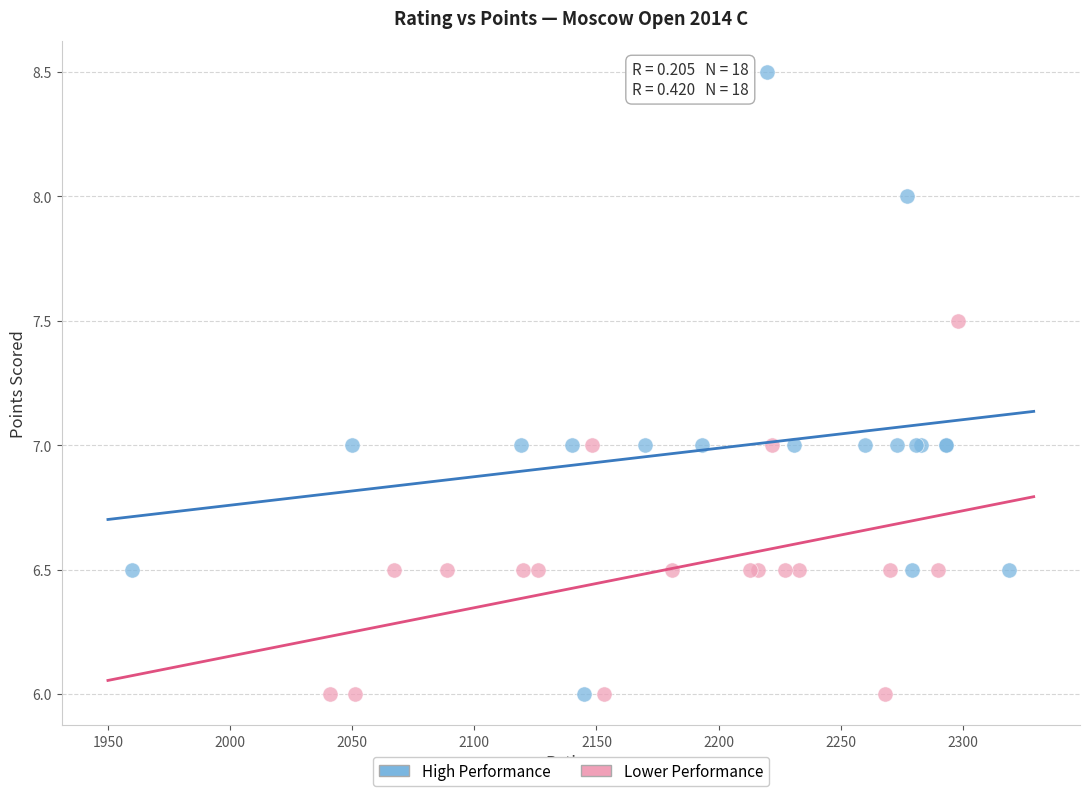

Which series has the largest Y range (max minus min)?

High Performance